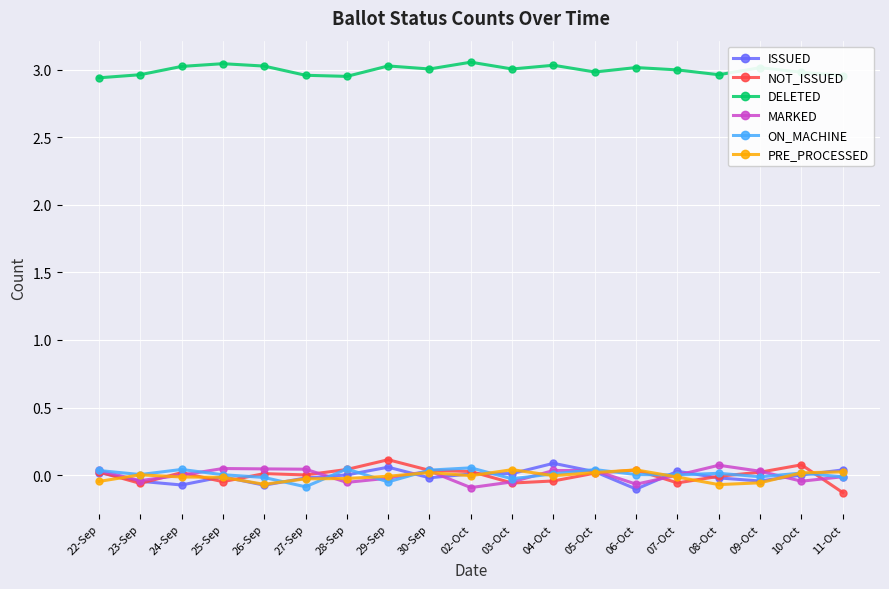

After their last crossing, which series has the higher values: PRE_PROCESSED or ON_MACHINE?

PRE_PROCESSED